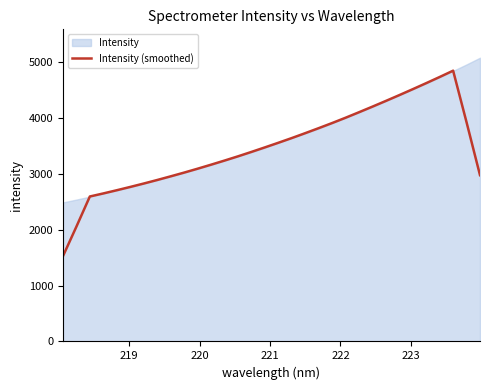

What is the highest value of the Intensity (smoothed) series?

4841.9